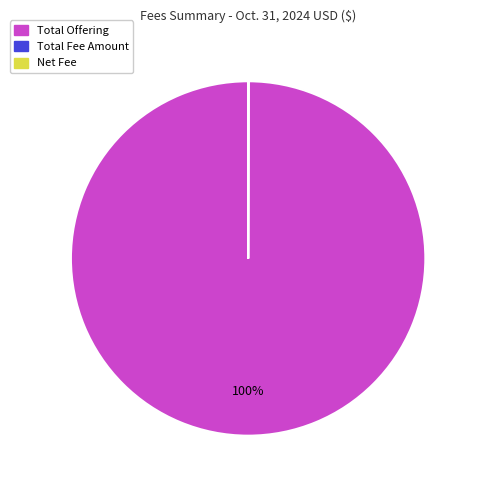

Is there a majority slice in this chart?

Yes